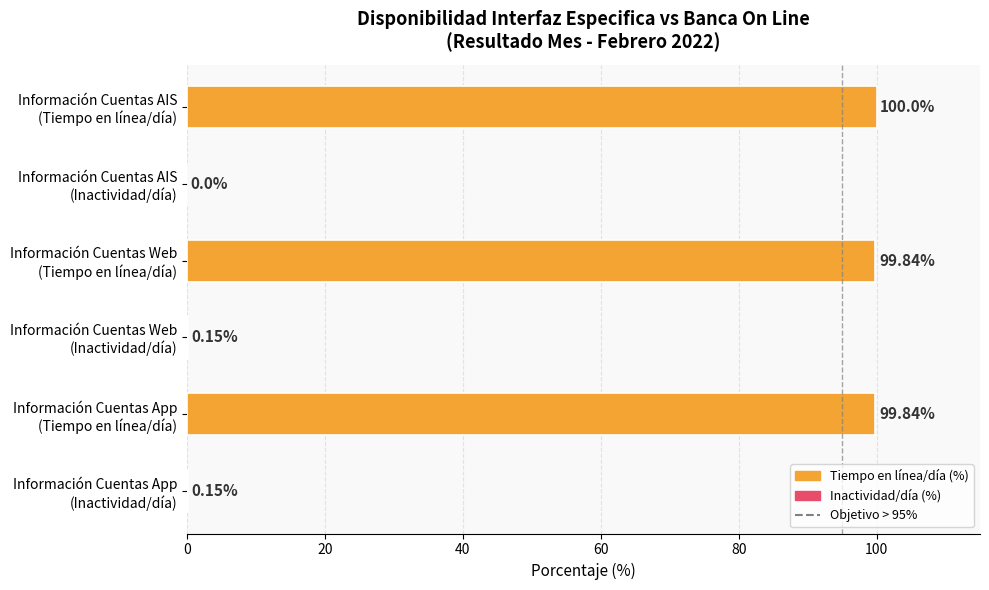

The value at 0 is 0. True or false?

False